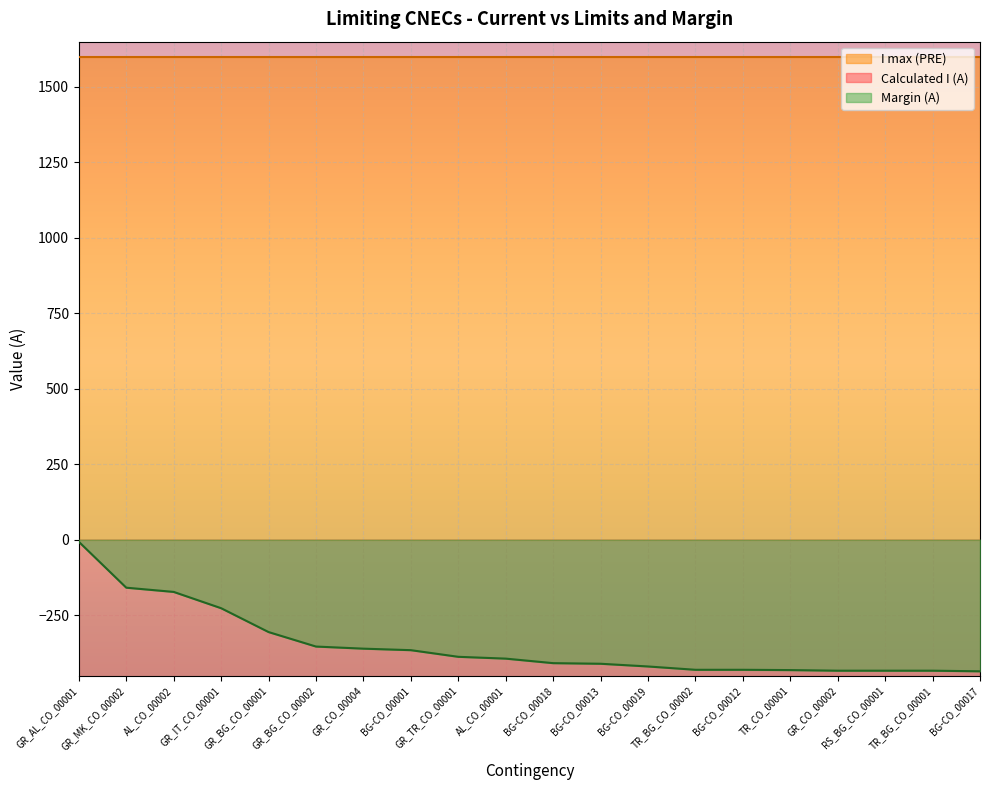

Is the value of Margin (A) at GR_BG_CO_00001 greater than the value of Calculated I (A) at GR_CO_00002?

Yes